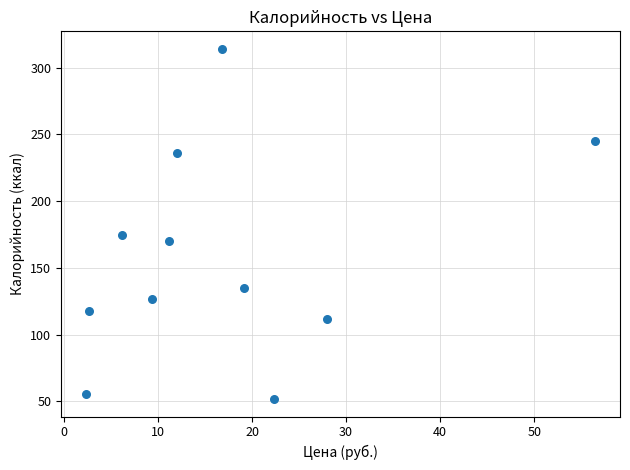

What Y value in the scatter plot is closest to 182?

174.9